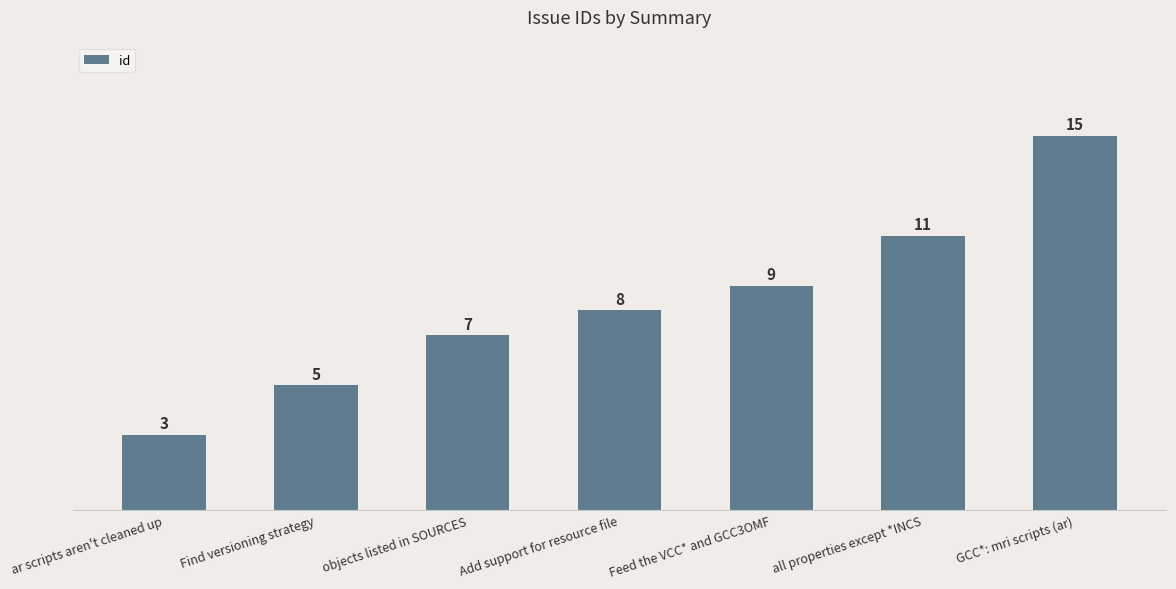

How many bars are there in total?

7